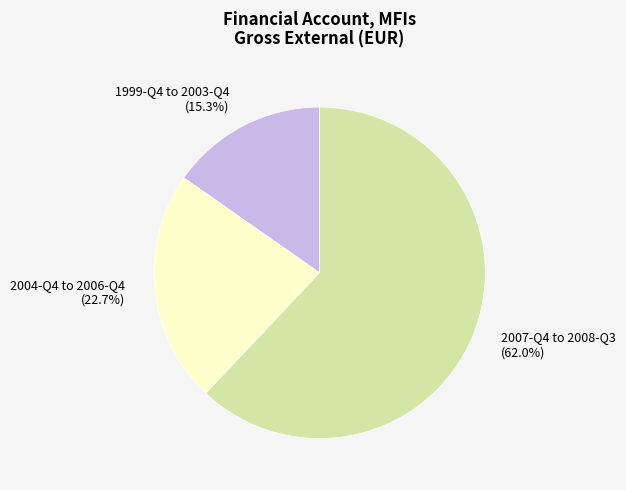

Count the number of slices in the pie.

3